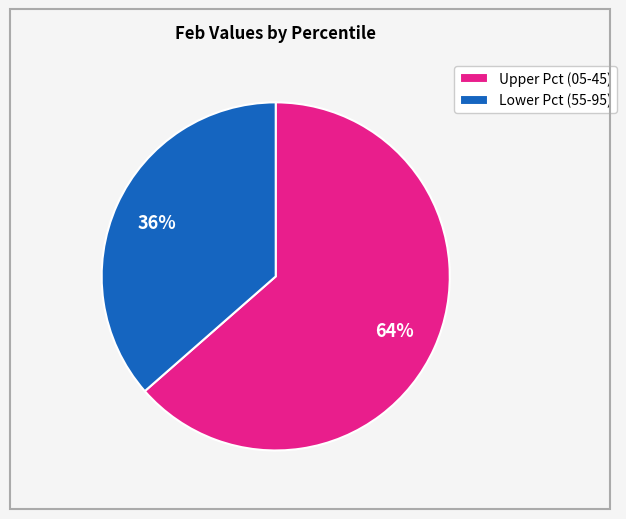

Is there any slice that represents more than half of the pie?

Yes